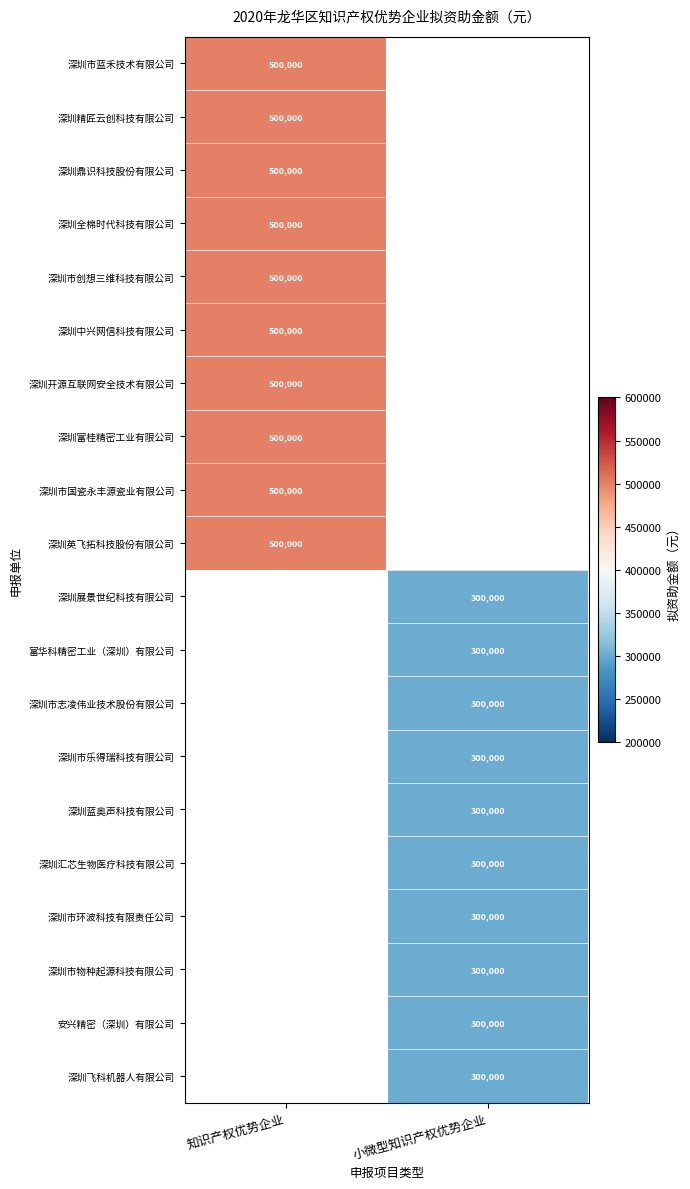

Count the number of data series in this chart.

20